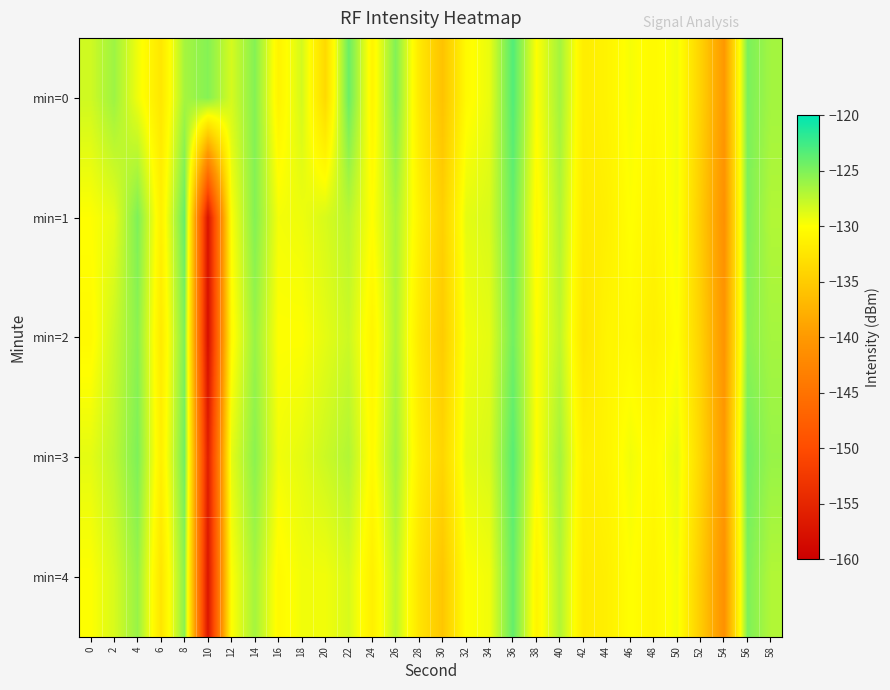

What is the difference between the highest and lowest values at 14?

1.3